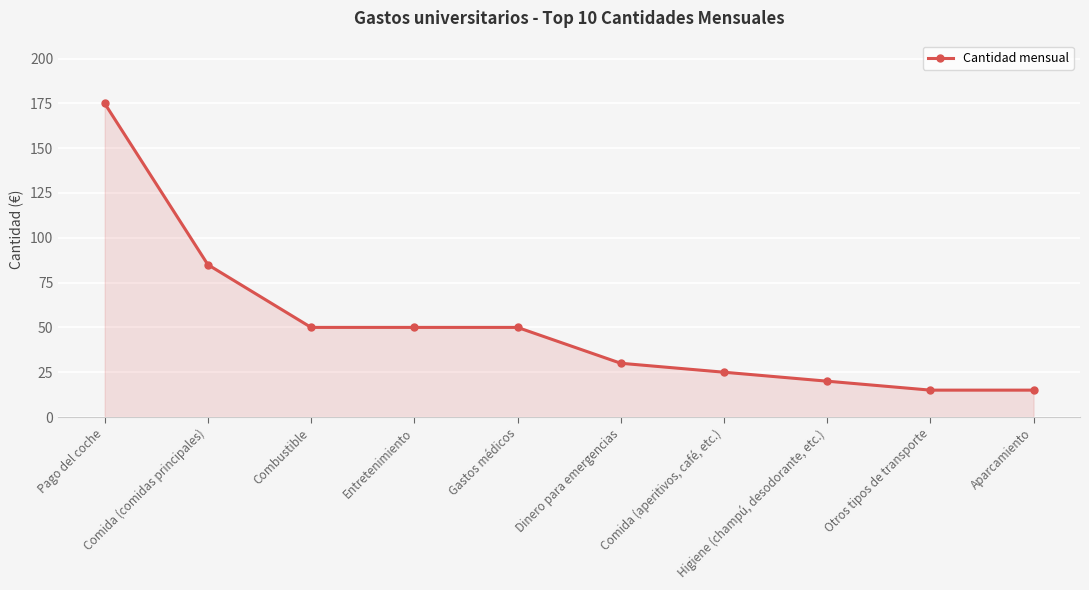

What is the difference between the maximum and second lowest values?

160